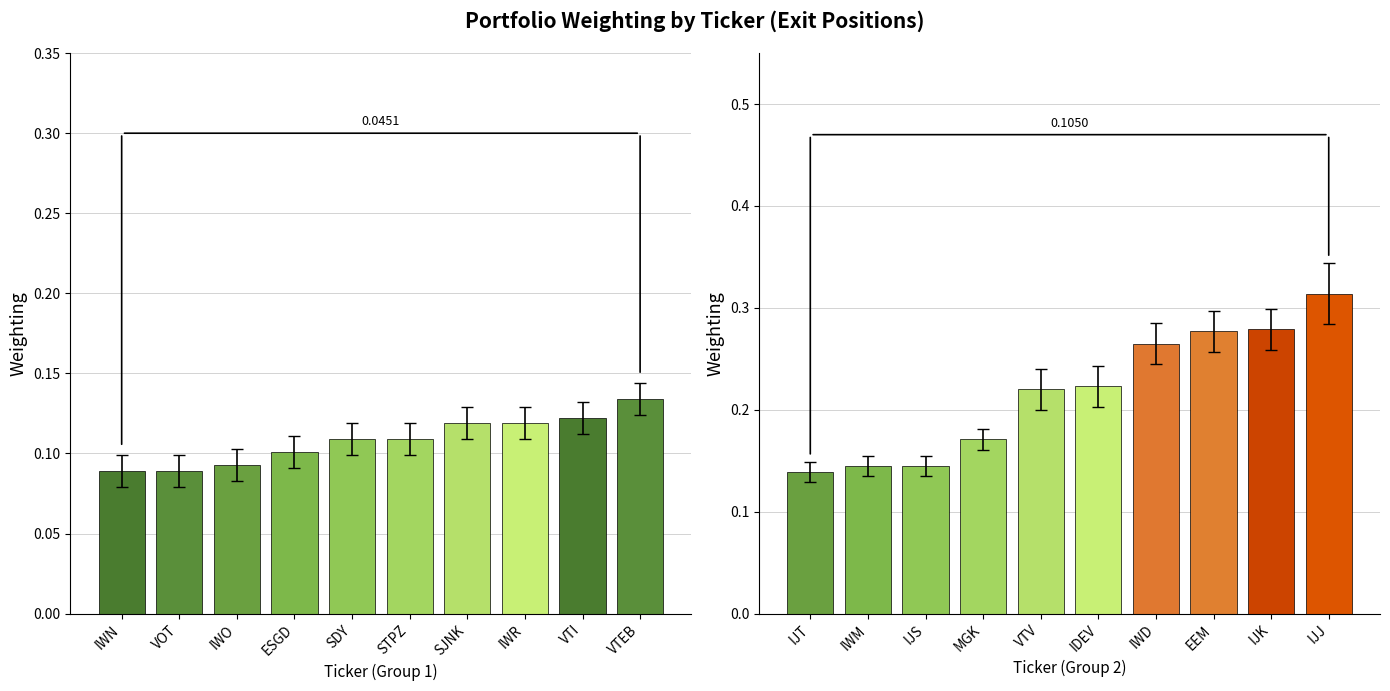

Rank the categories by value from lowest to highest.

IJT, IWM, IJS, MGK, VTV, IDEV, IWD, EEM, IJK, IJJ